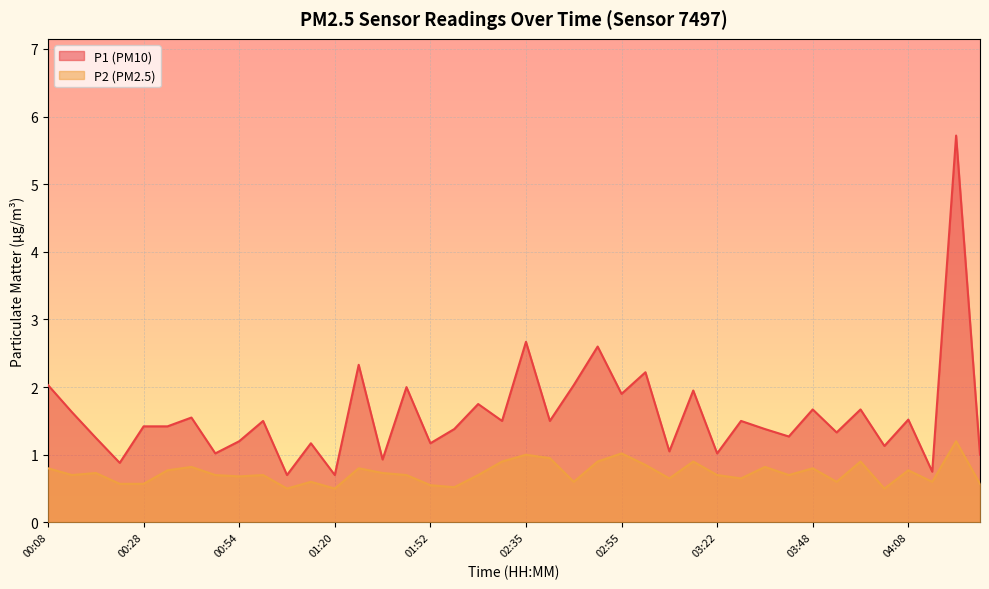

In P2, how many points are lower than both neighbors (excluding endpoints)?

12